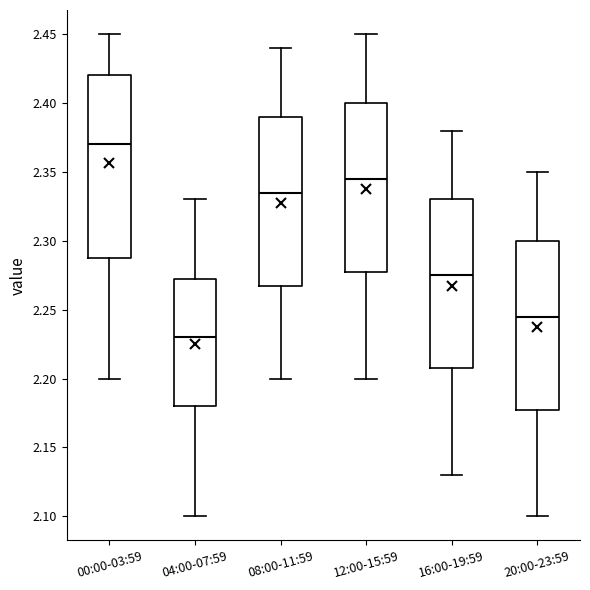

Where is the upper edge of the box for 20:00-23:59 on the y-axis? The values are not printed on the chart, so give them approximately, as read against the axis.

2.300